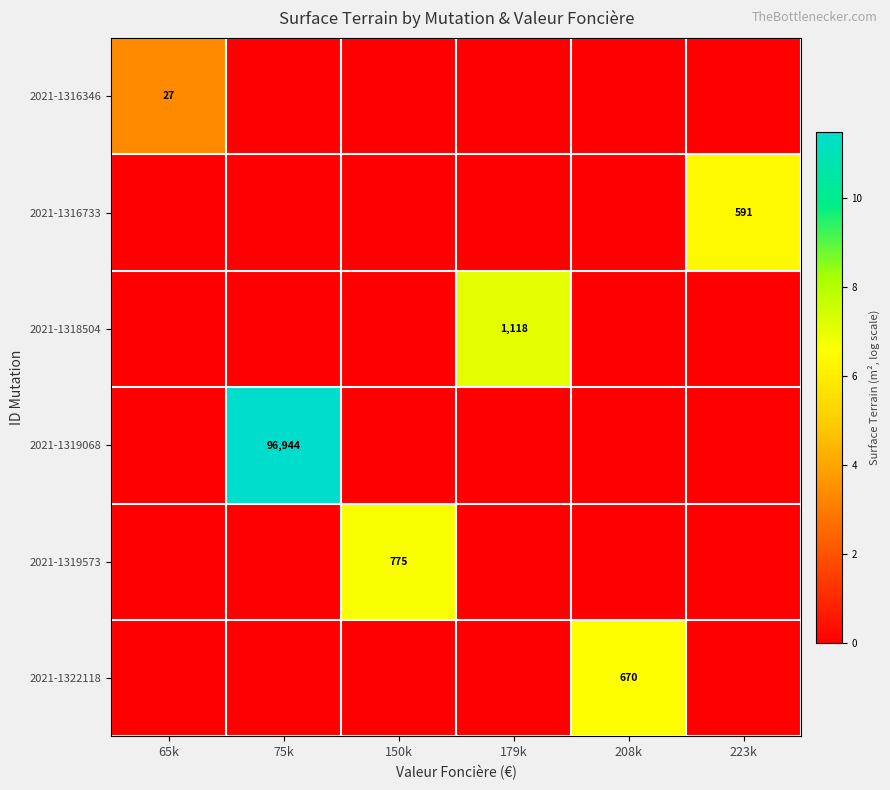

Is the value of 2021-1316346 at 75k greater than the value of 2021-1322118 at 65k?

No